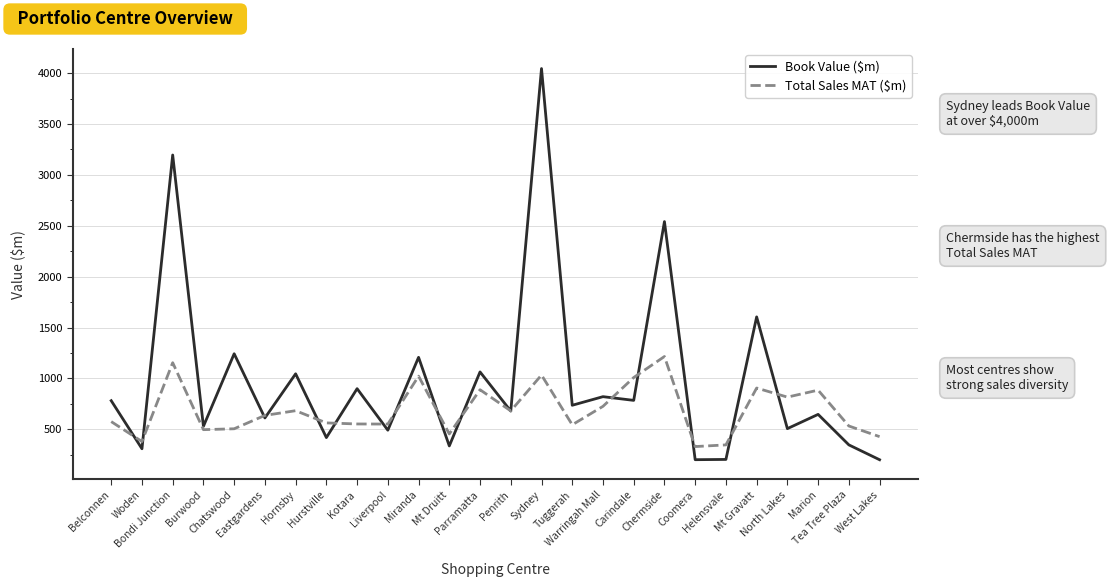

Which series has the widest spread of values?

Book Value ($m)